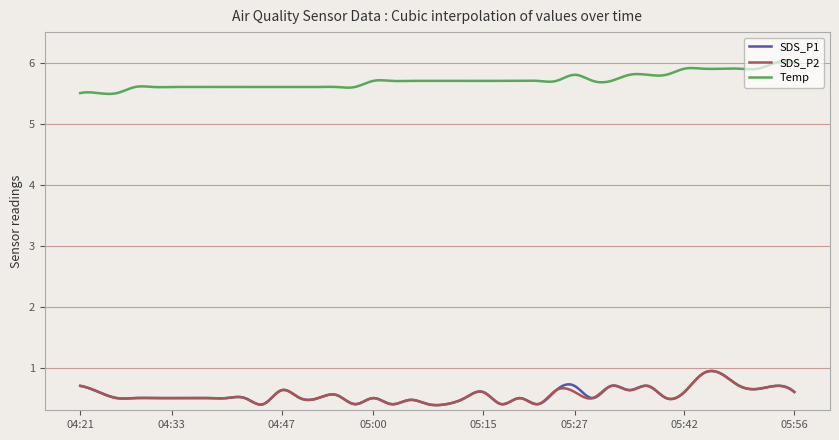

Which series has the largest total across all categories?

Temp